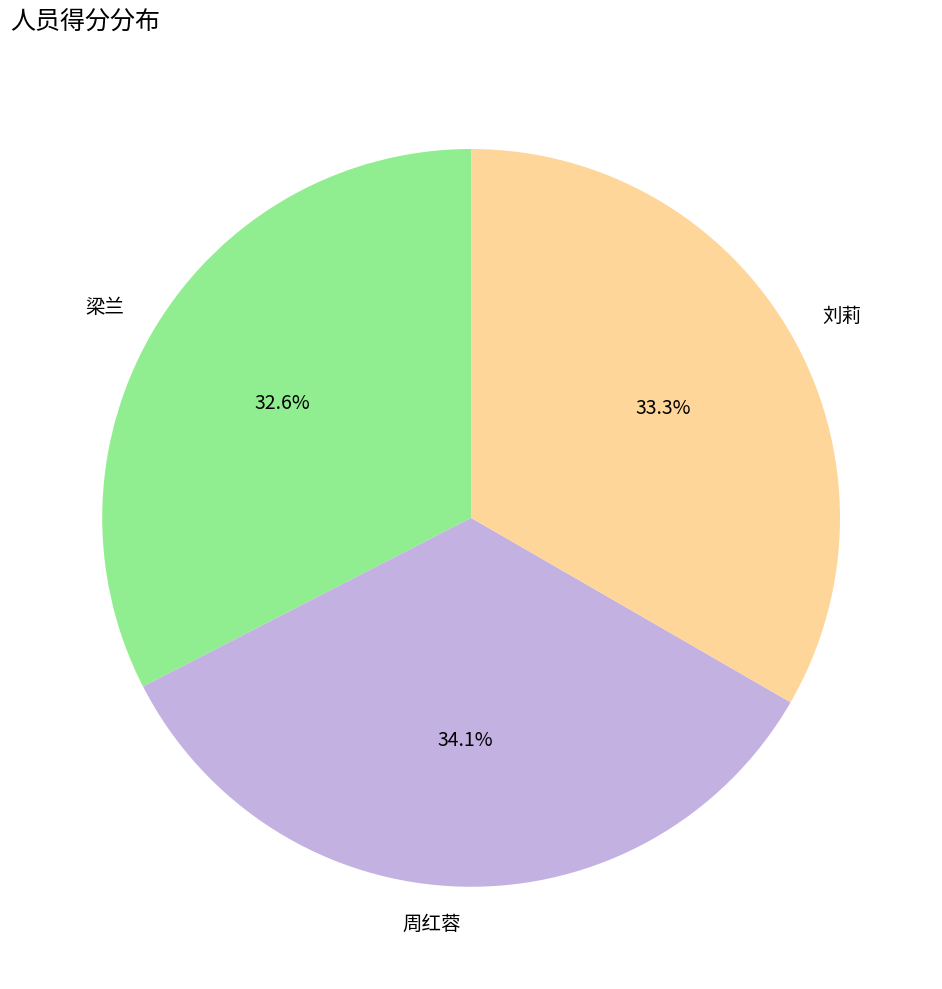

Does 周红蓉 account for over 50% of the chart?

No